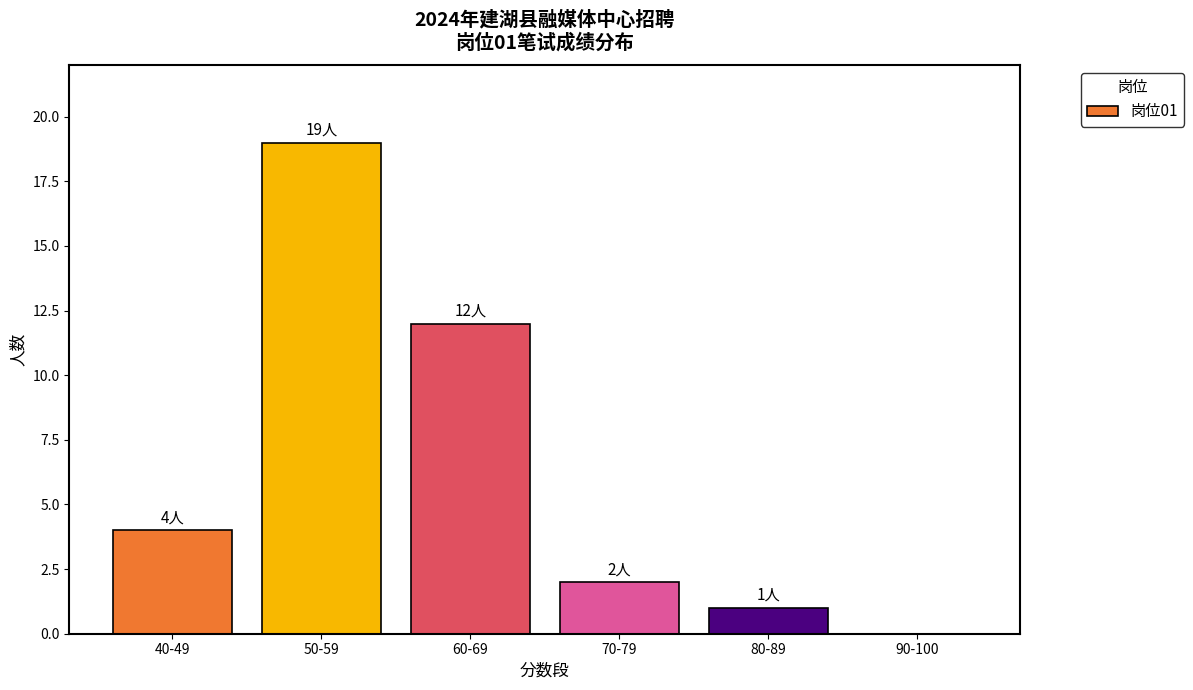

What is the maximum value shown in the chart?

19